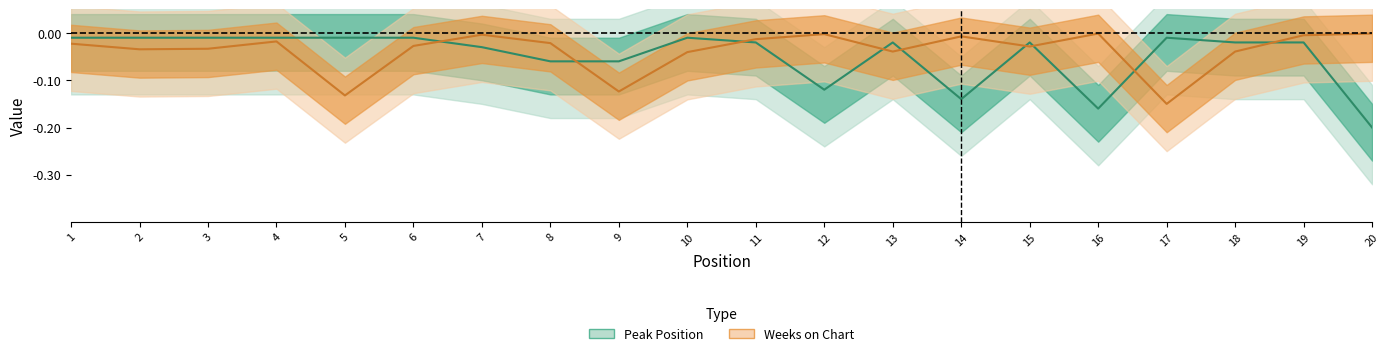

How many times do Weeks on Chart and Peak Position cross each other?

9